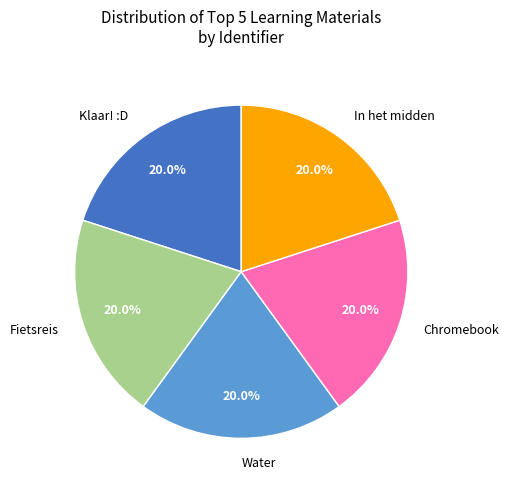

What is the total percentage of Klaar! :D and In het midden?

40.0%